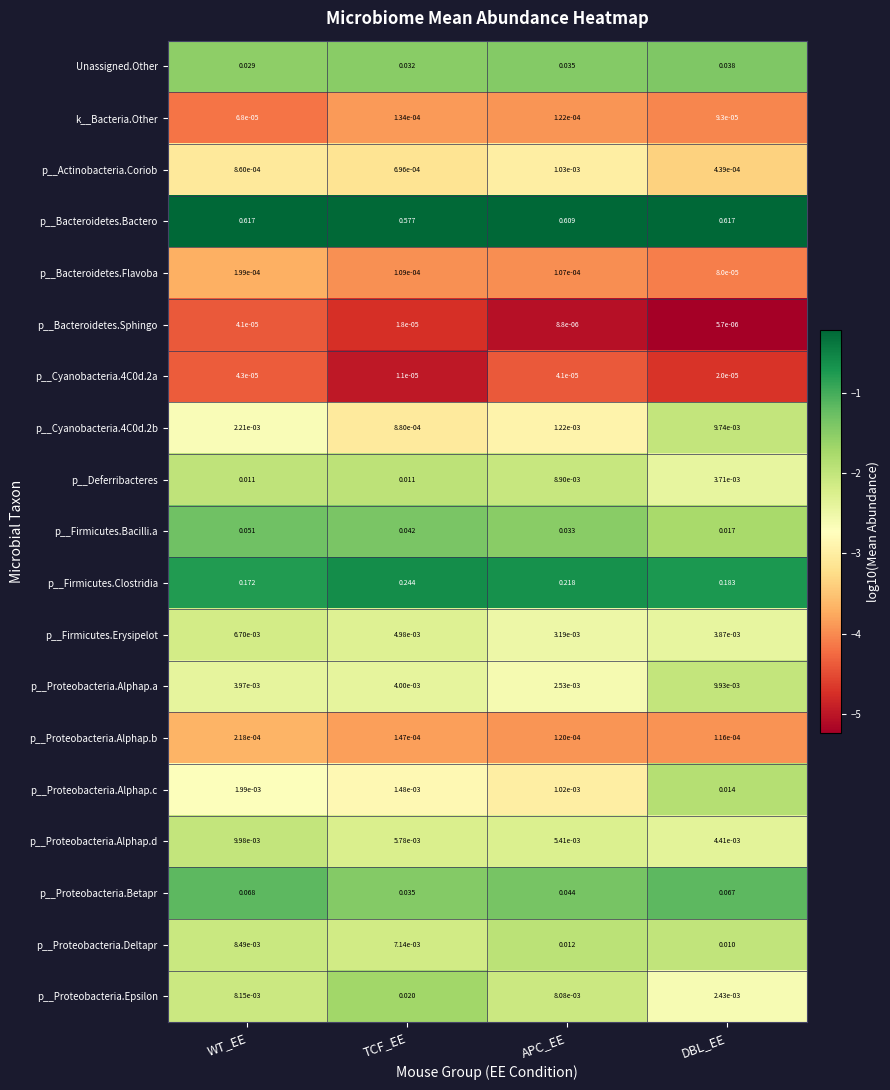

Which series has the largest range (max minus min)?

p__Firmicutes.Clostridia